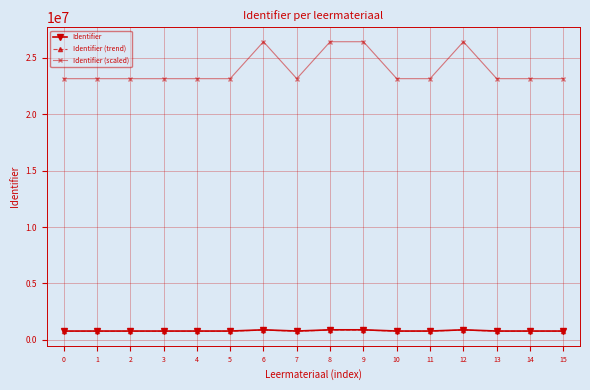

What is the difference between the Identifier (trend) values at 7 and 11?

2007.8